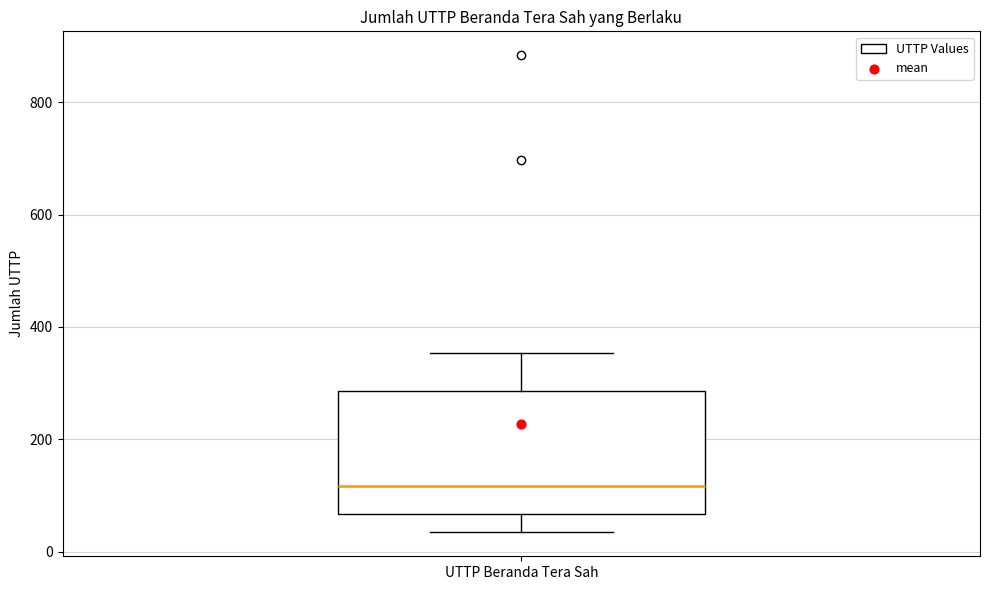

Transcribe this box plot: give where the median line is, the range the box spans, and where the two whiskers end, as read against the y-axis. The values are not printed on the chart, so give them approximately, as read against the axis.

median 120, box 60 to 280, whiskers 40 to 360